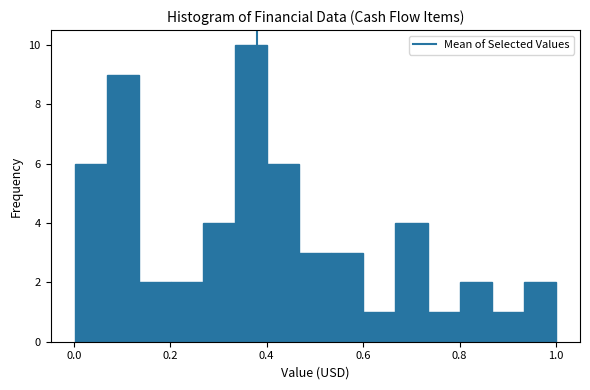

Read against the x-axis, roughly where is the centre of the tallest bar?

0.36